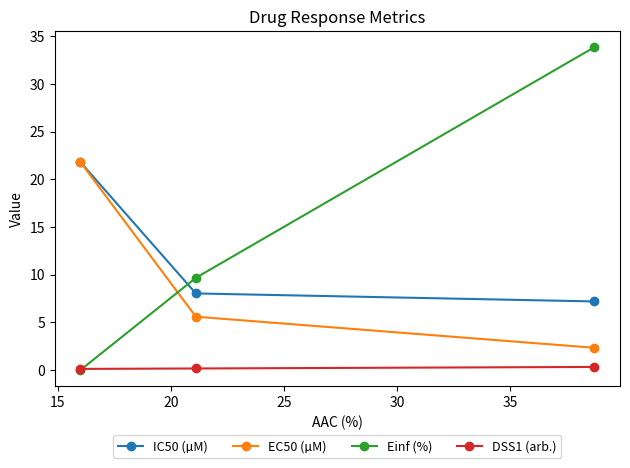

Which series has the widest spread of values?

Einf (%)